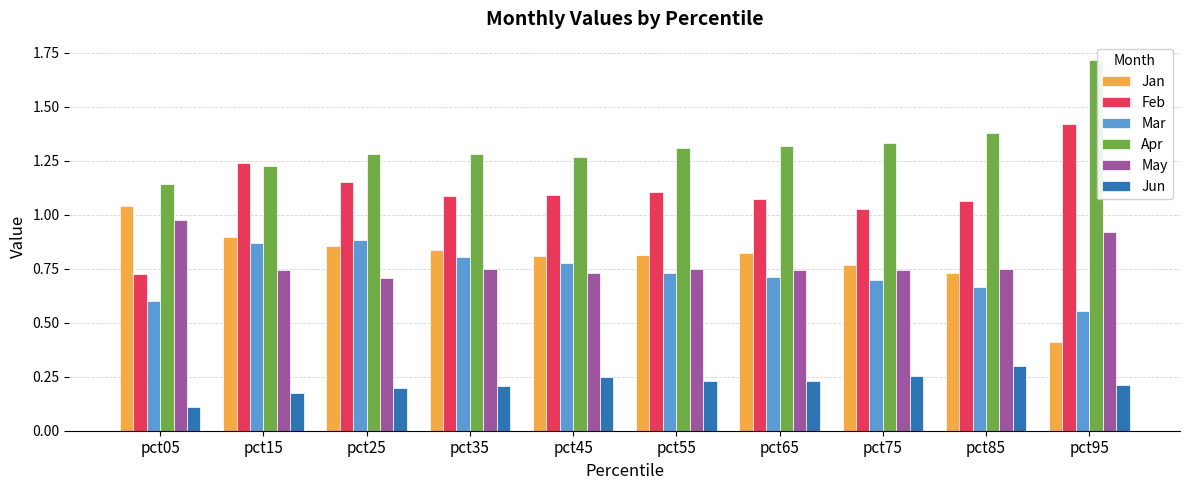

How many Jun values are between 0 and 1?

10